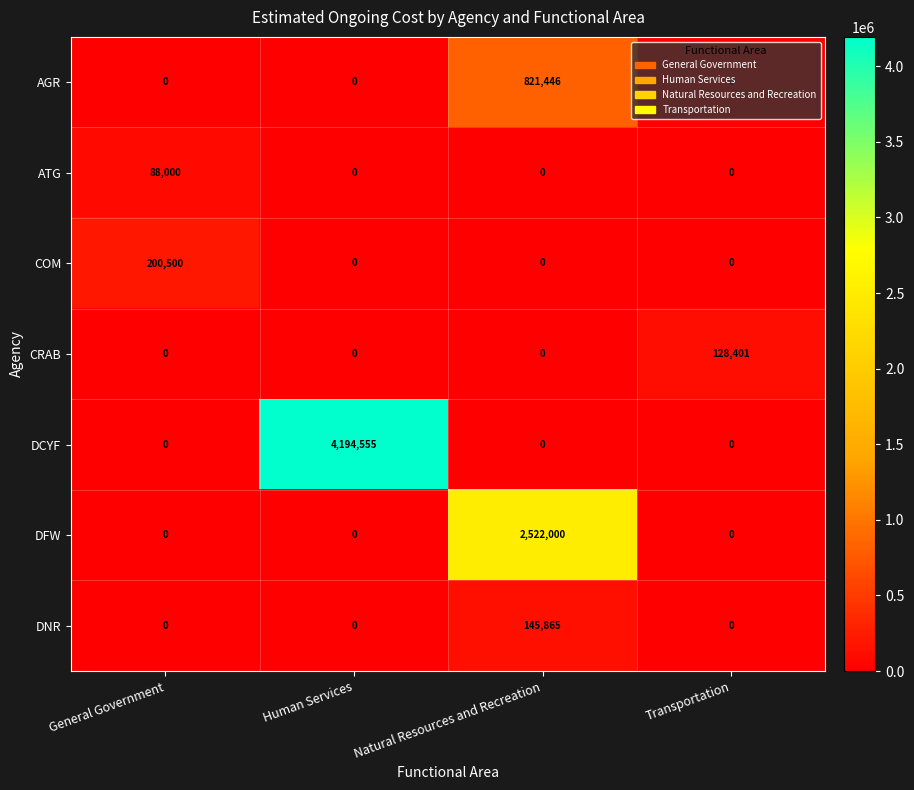

What is the spread (max minus min) of values at General Government?

200500